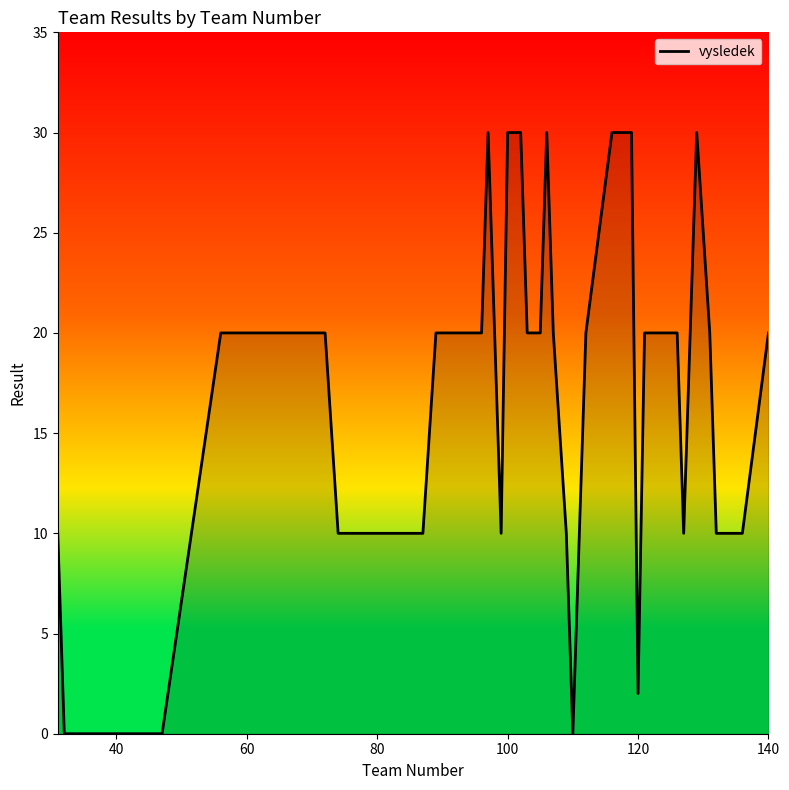

What is the maximum value shown in the chart?

30